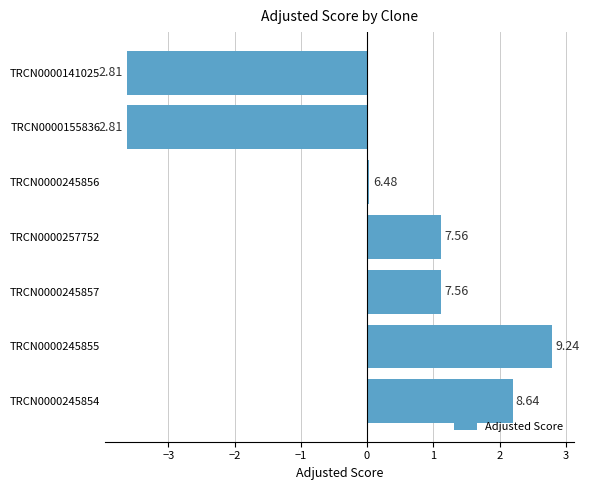

How many bars are there in total?

7